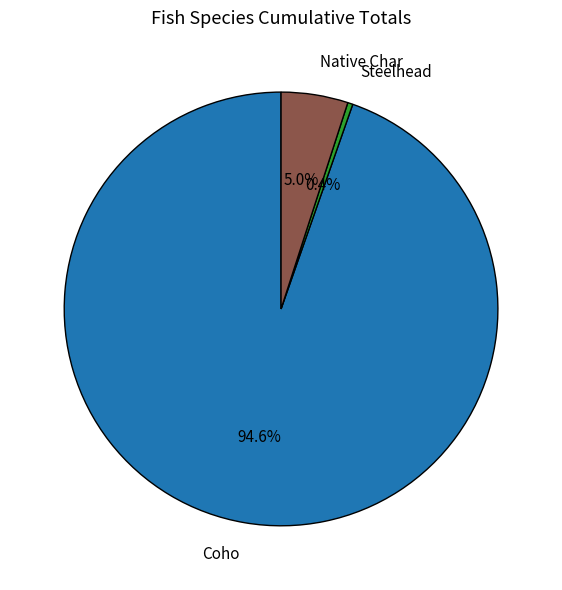

To the nearest percent, what is the difference between the largest and smallest slice percentages?

94%